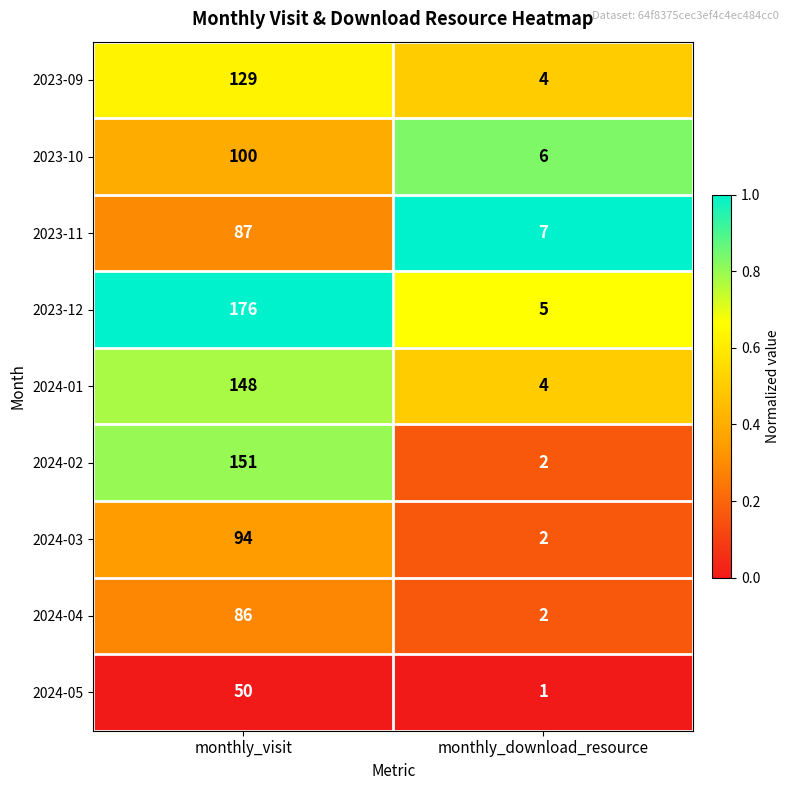

Which series has the largest total across all categories?

2023-12